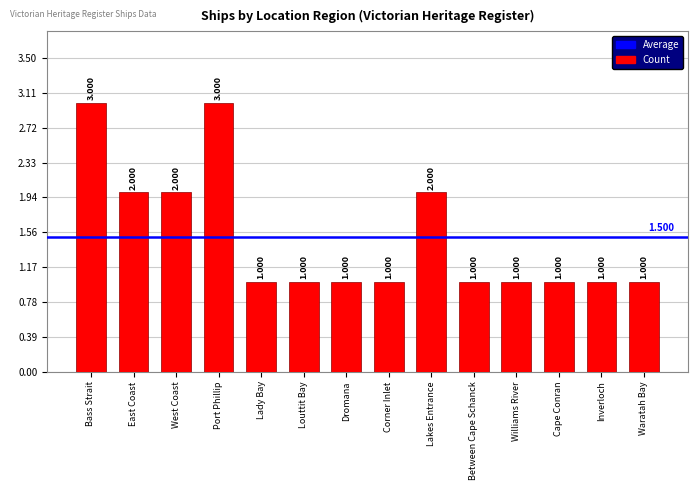

Which has a higher value, Louttit Bay or Lakes Entrance?

Lakes Entrance